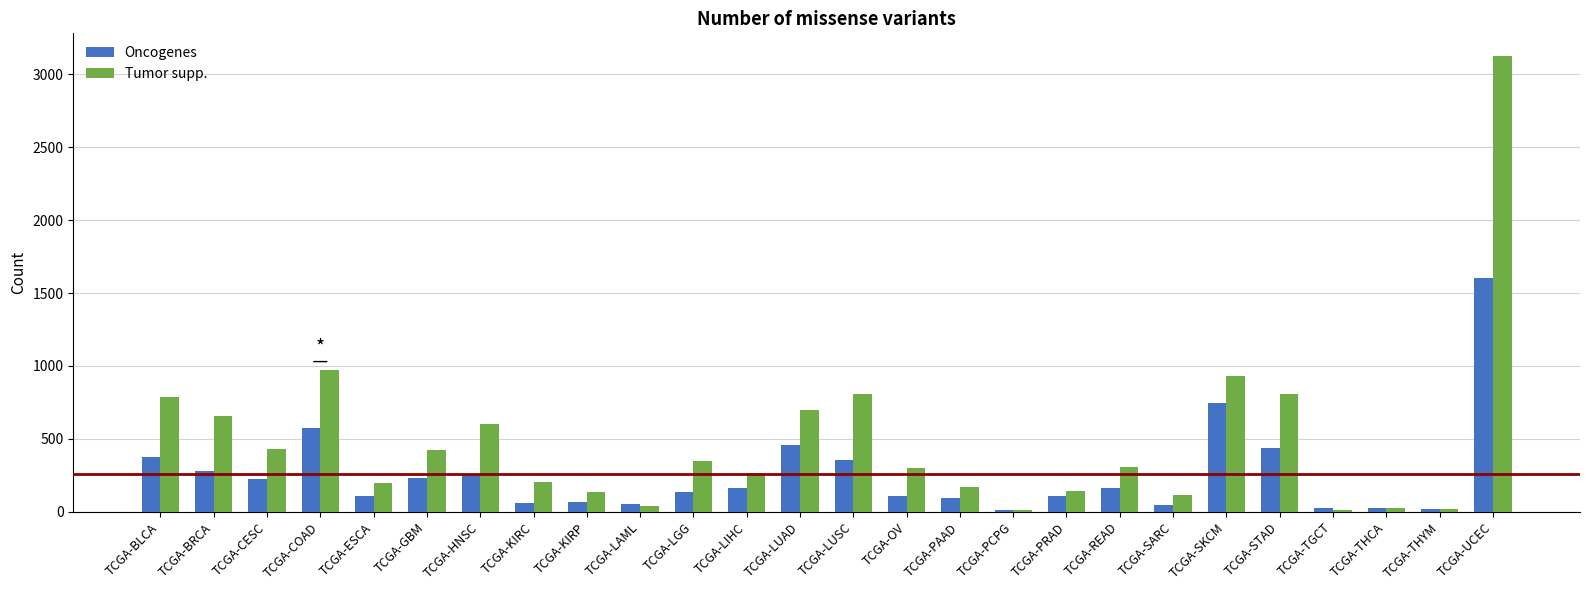

What is the label of the 10th bar from the left?

TCGA-LAML